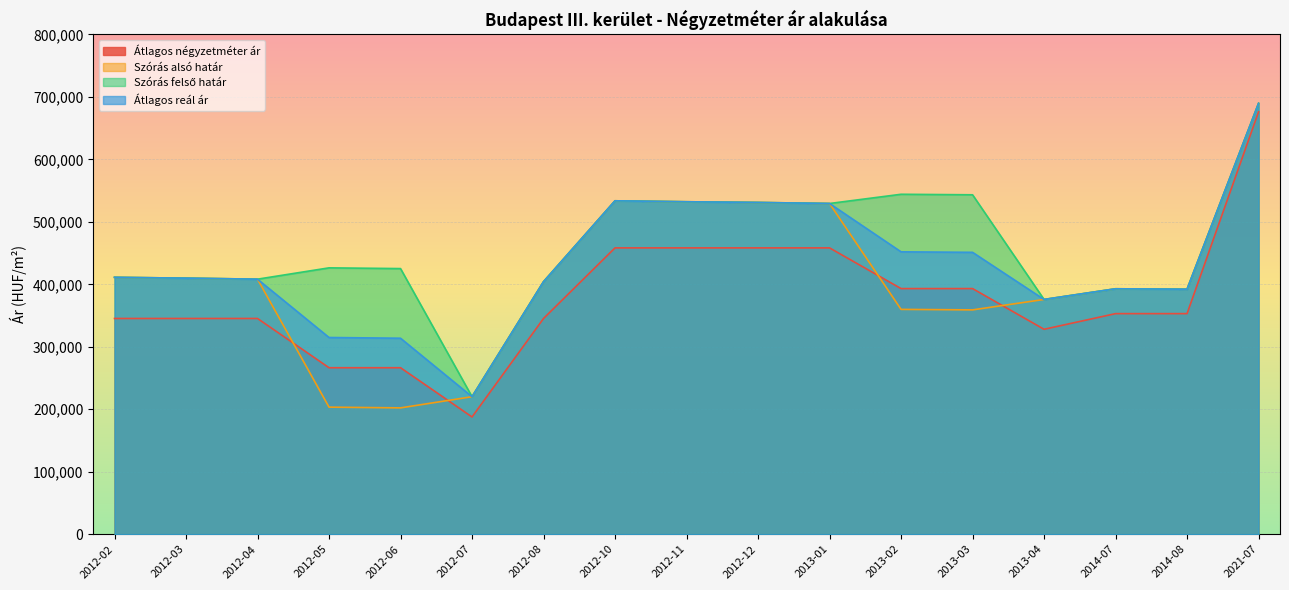

At which category is the sum across all series the highest?

2021-07